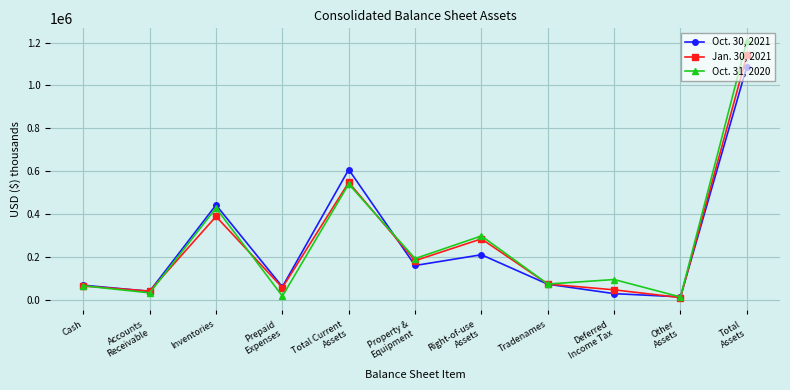

Is it true that Oct. 31, 2020 equals 140294 at Deferred
Income Tax?

False